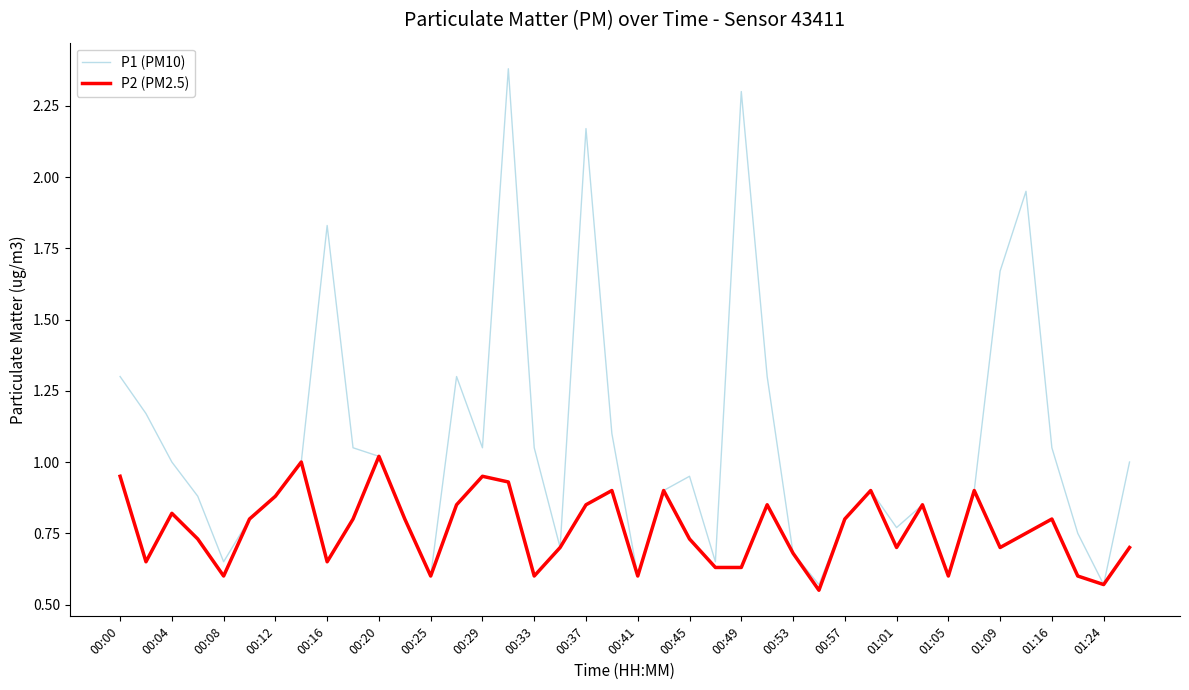

What is the maximum value shown in the chart?

2.4